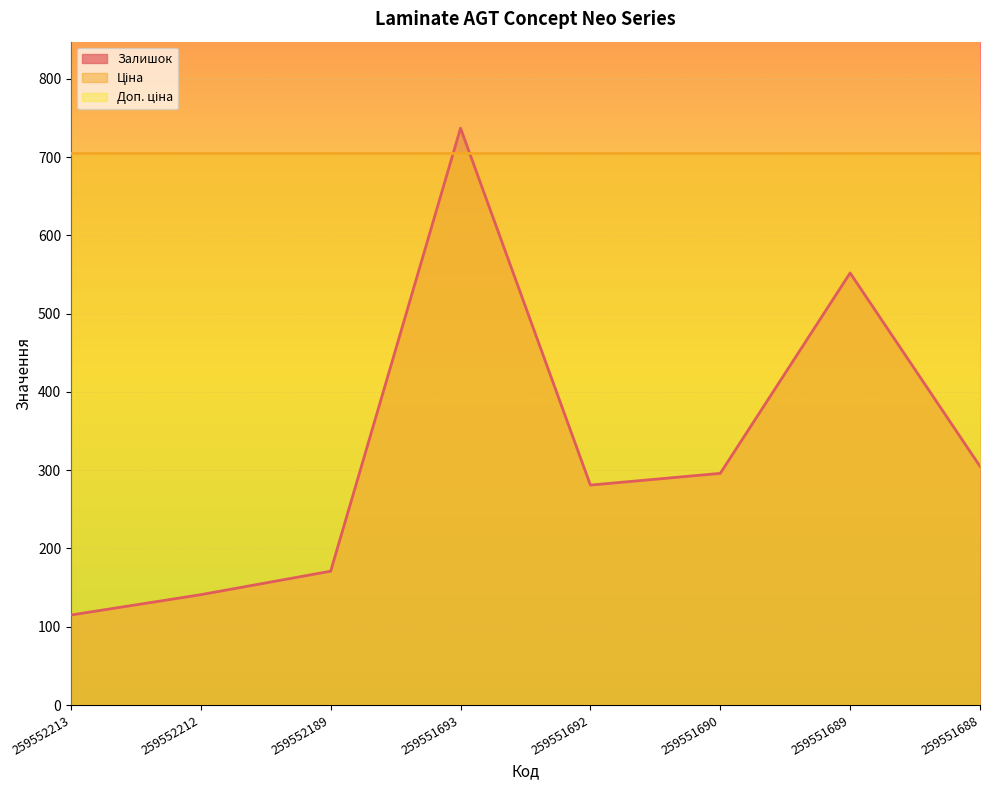

True or false: Ціна has a value of 144.8 at 259551693.

False